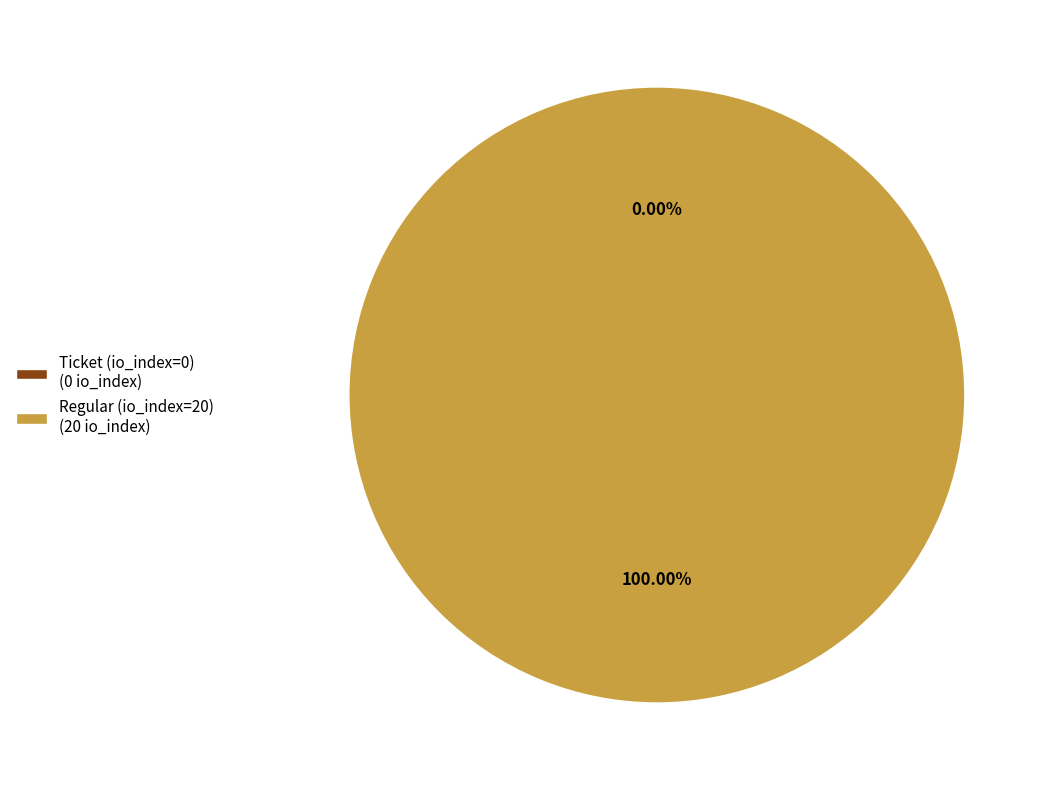

Which slice is the smallest?

Ticket (io_index=0)